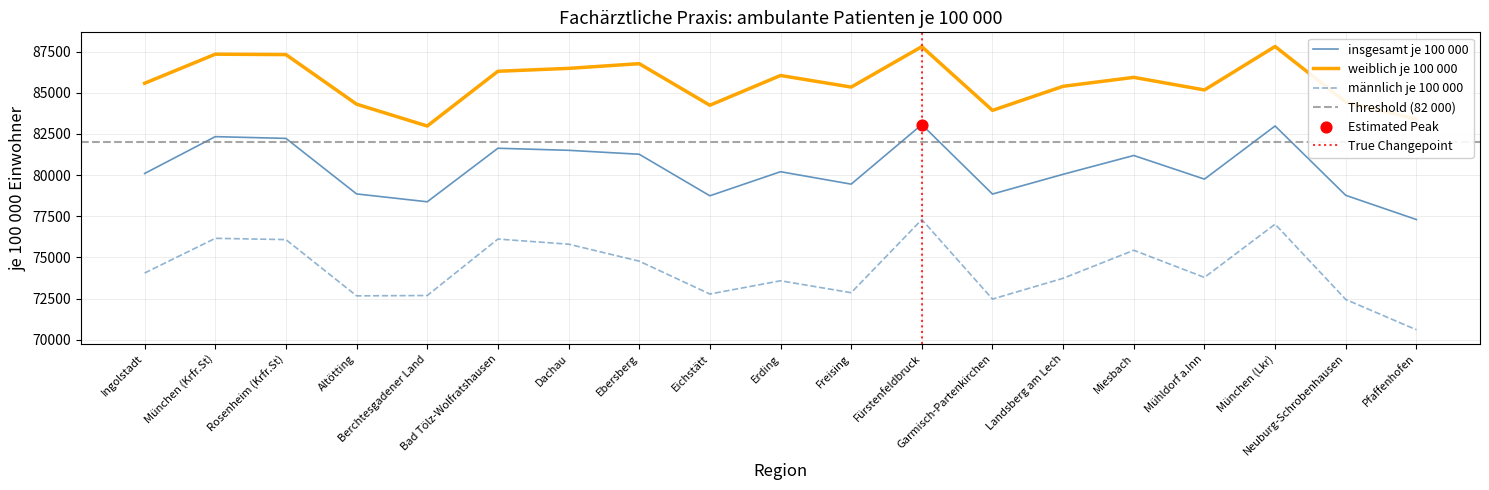

What are all the series names shown in the legend?

insgesamt je 100 000, weiblich je 100 000, männlich je 100 000